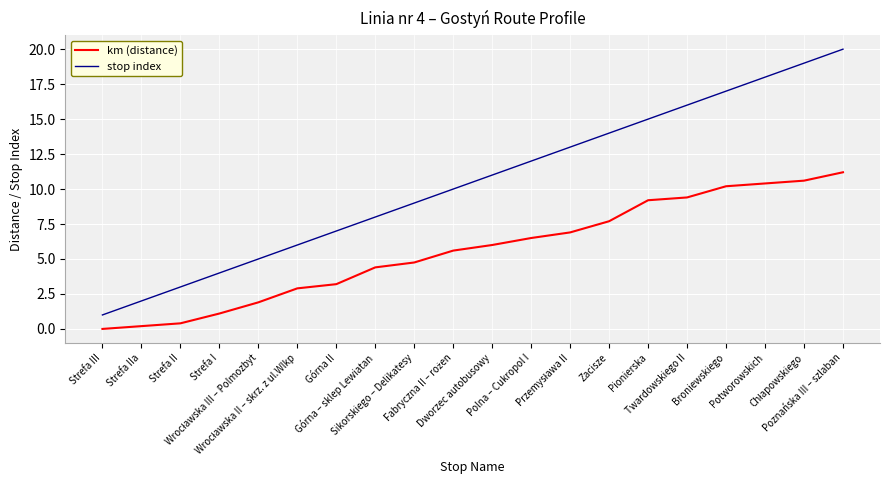

What are all the series names shown in the legend?

km (distance), stop index